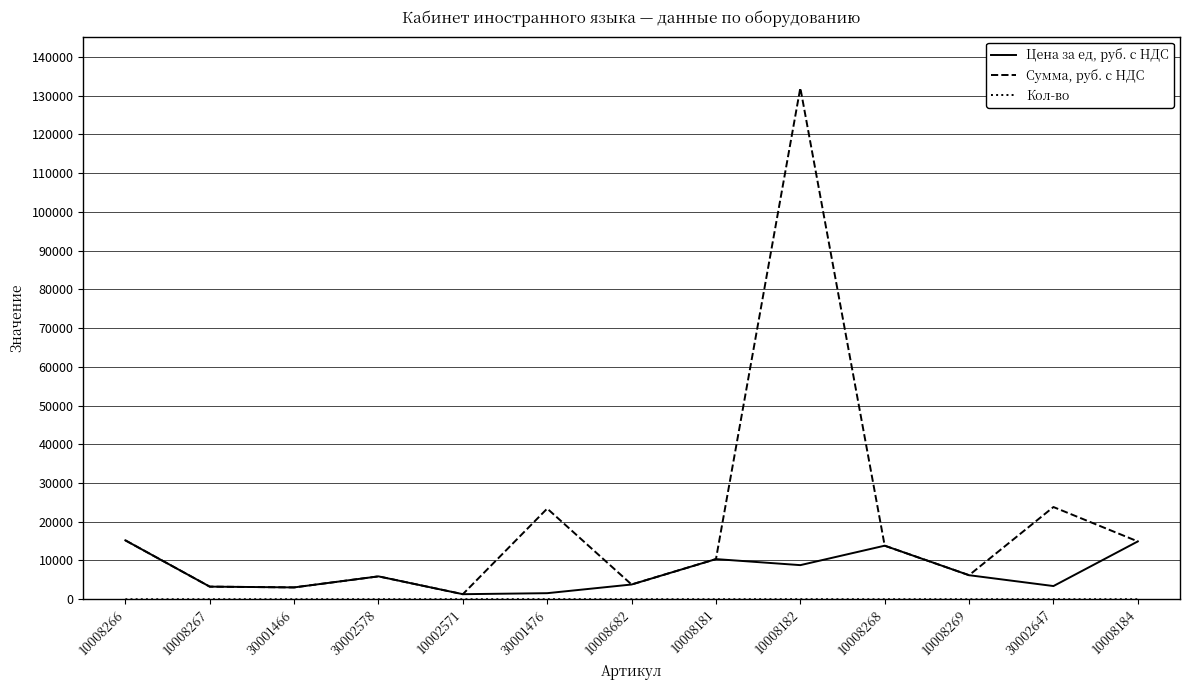

At which category is the sum across all series the highest?

10008182